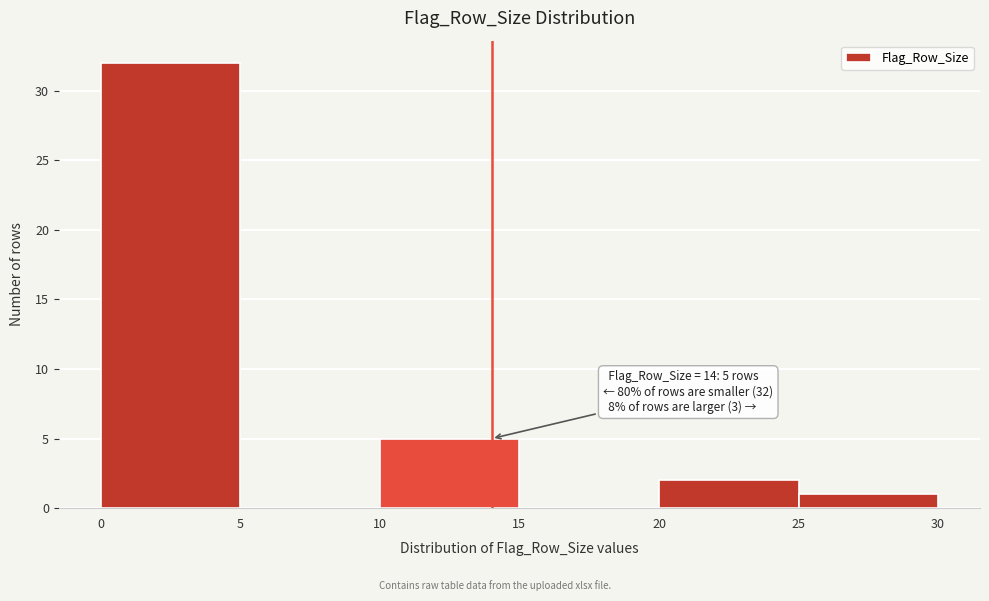

Which range on the x-axis has the tallest bar?

0 to 5